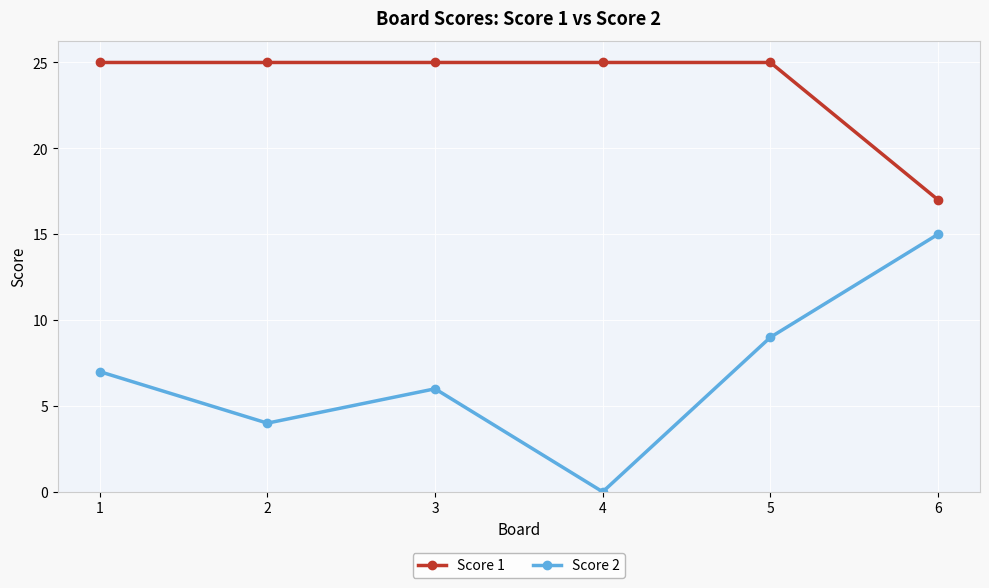

At 1, list the series in order from largest to smallest.

Score 1, Score 2